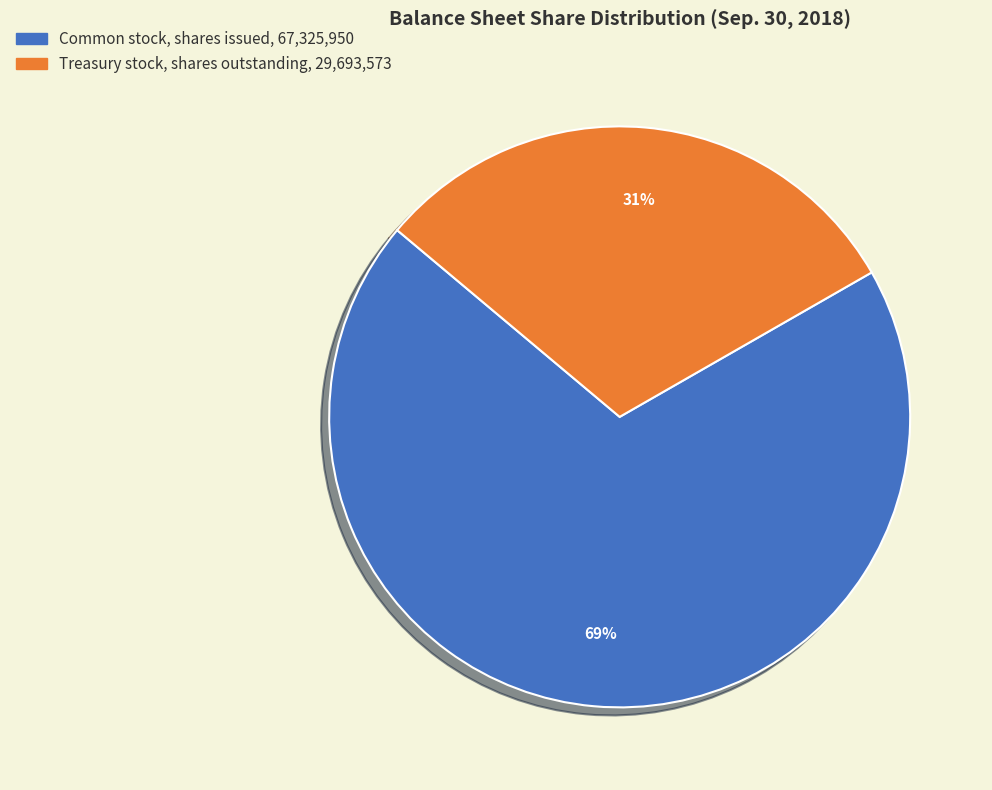

To the nearest percent, what is the average slice percentage?

50%